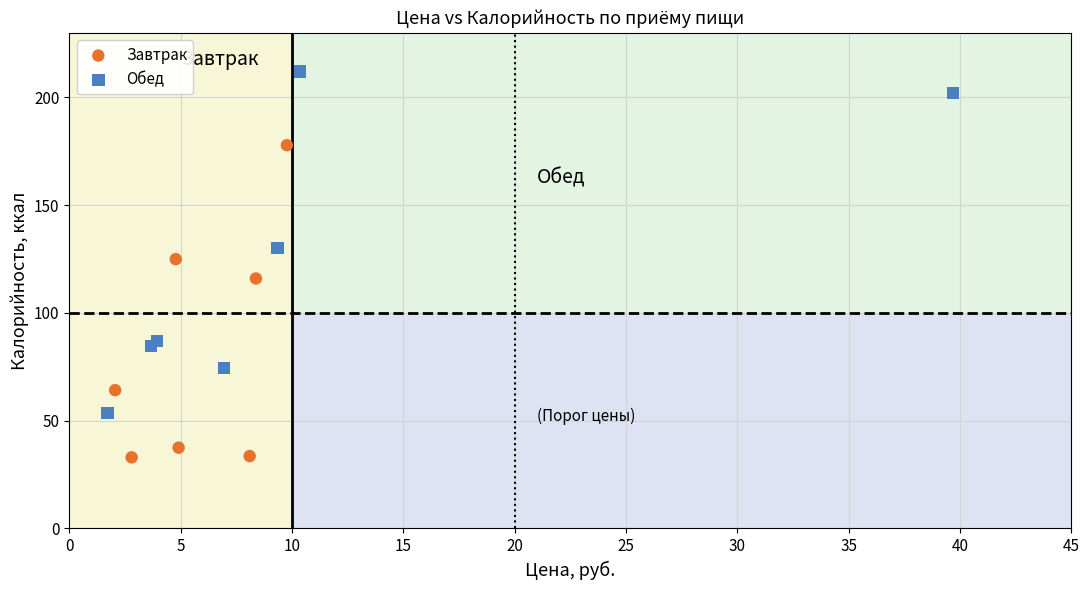

Which series reaches the minimum Y coordinate?

Завтрак